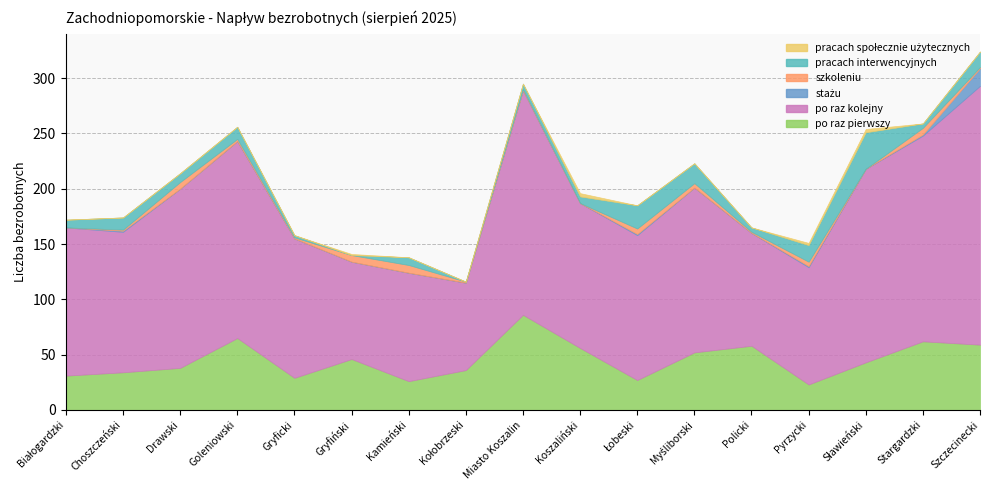

What is the average value of the pracach interwencyjnych series?

10